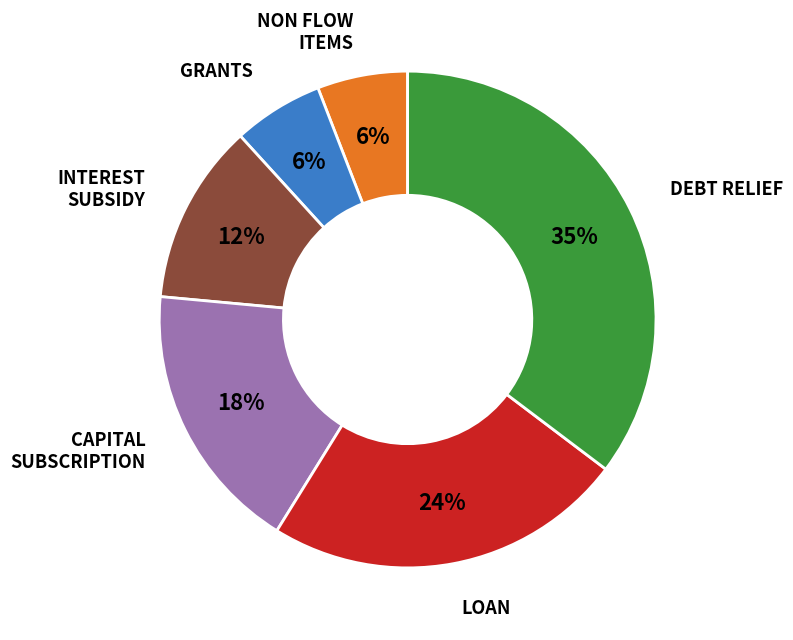

Does any single category account for the majority?

No